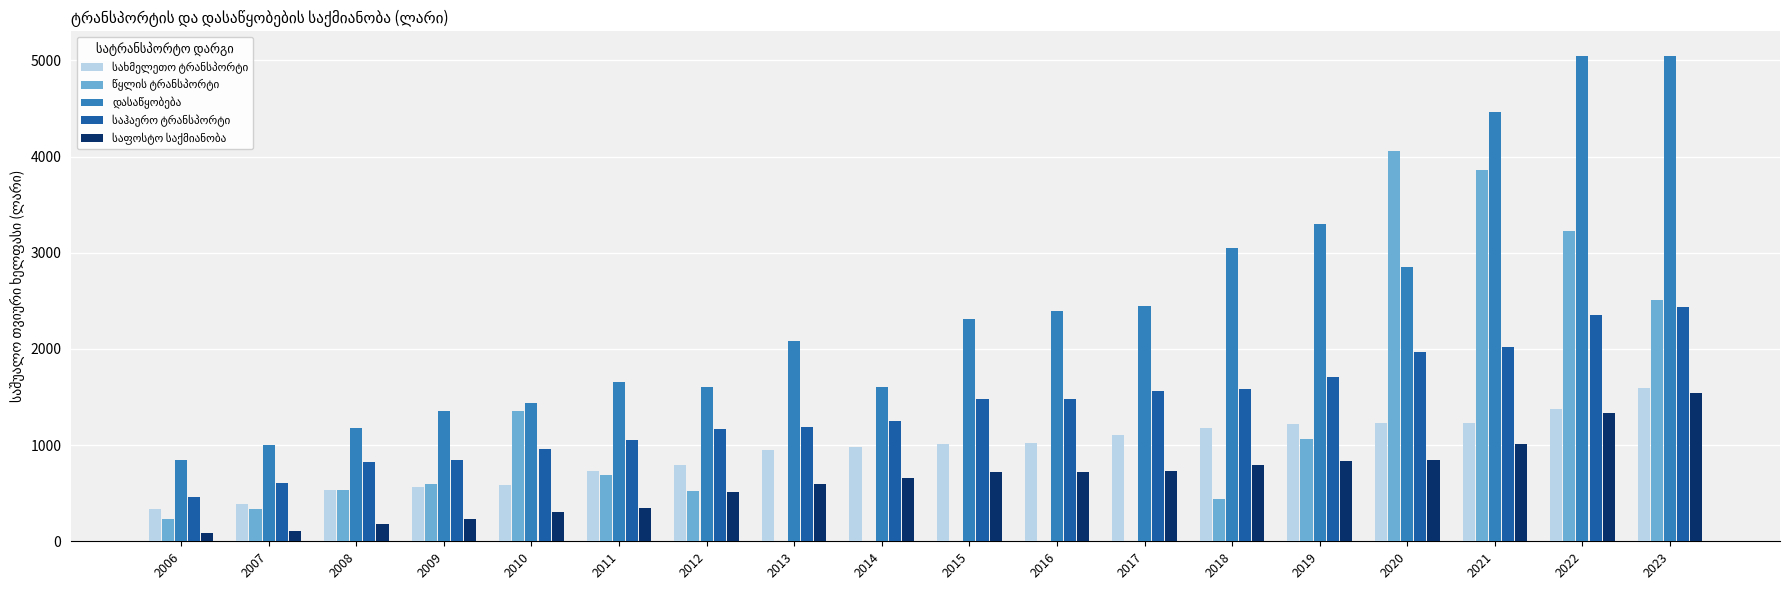

What is the maximum value shown in the chart?

5049.7